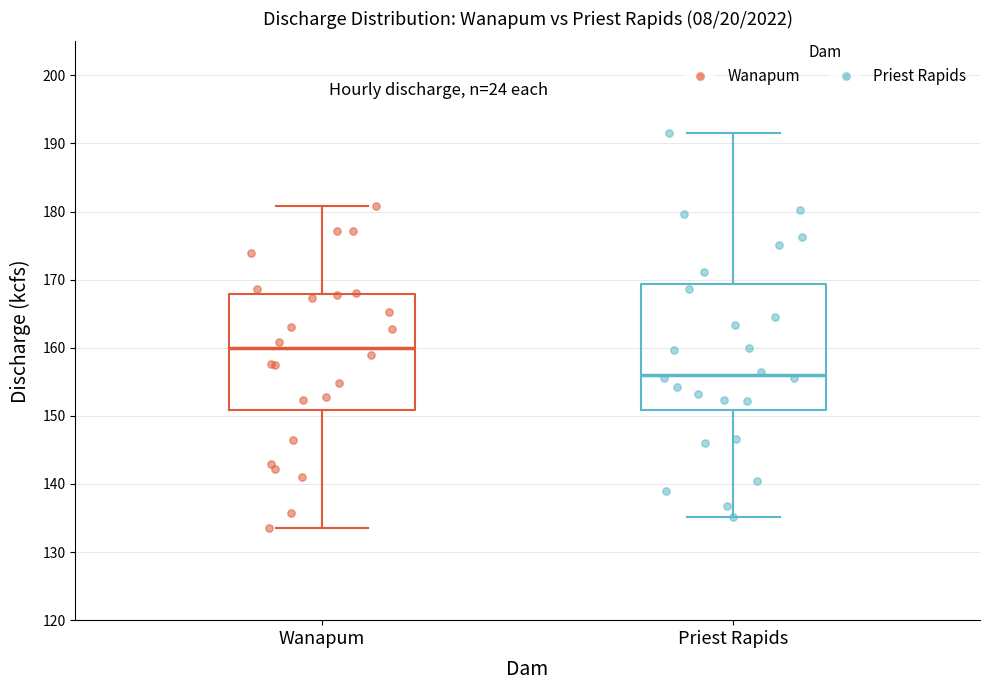

Which box's median line is the highest?

Wanapum